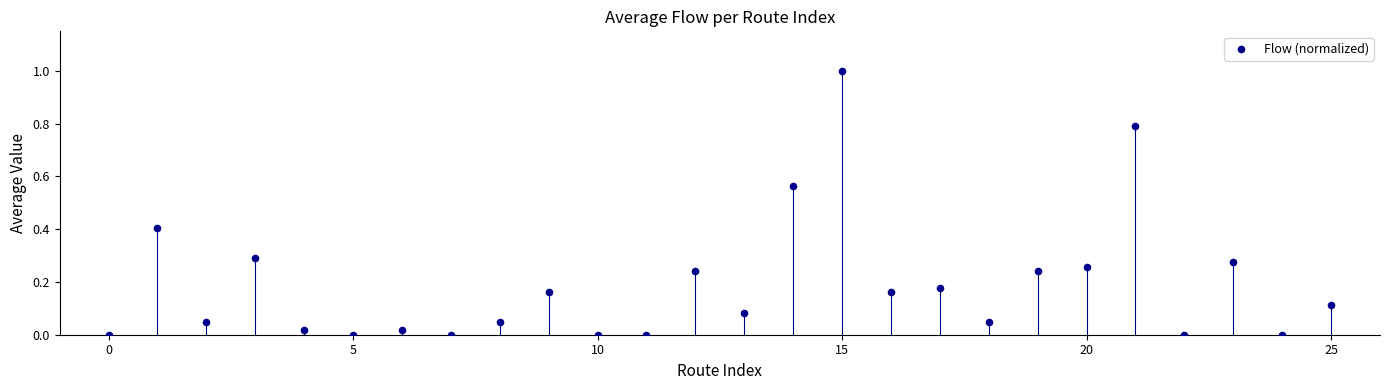

What is the range of Y values (max minus min)?

1.0